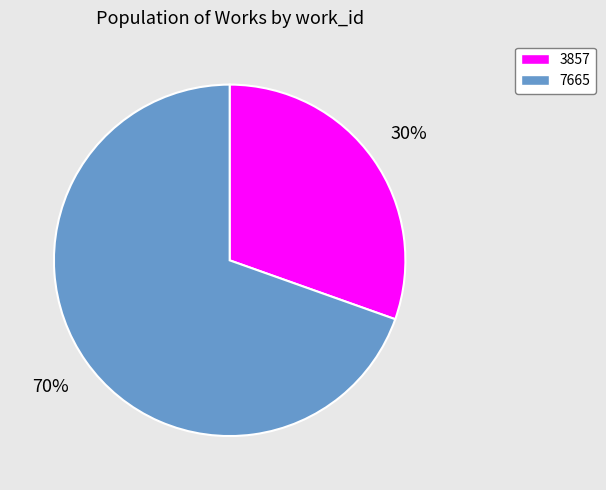

Rank the categories by value from lowest to highest.

3857, 7665